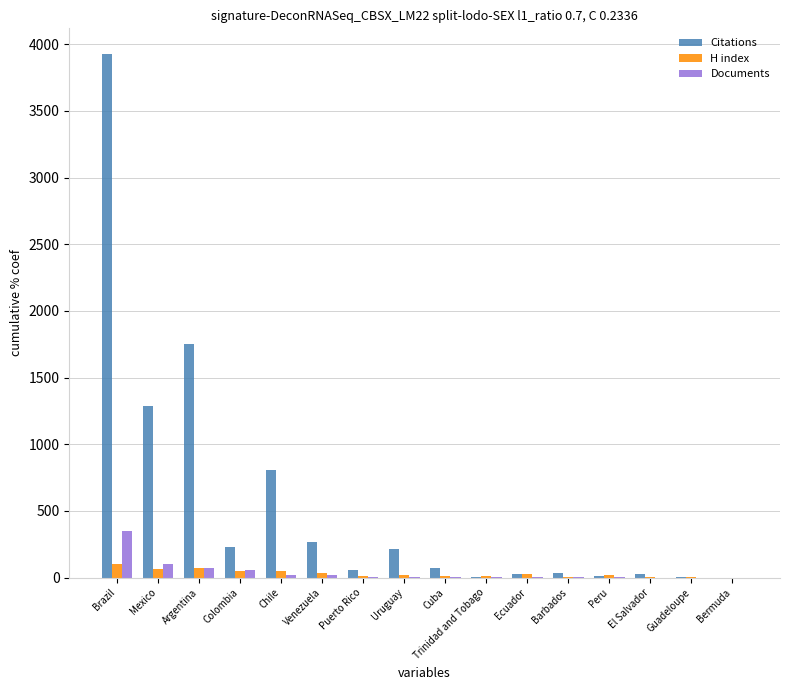

Count the number of categories in the chart.

16